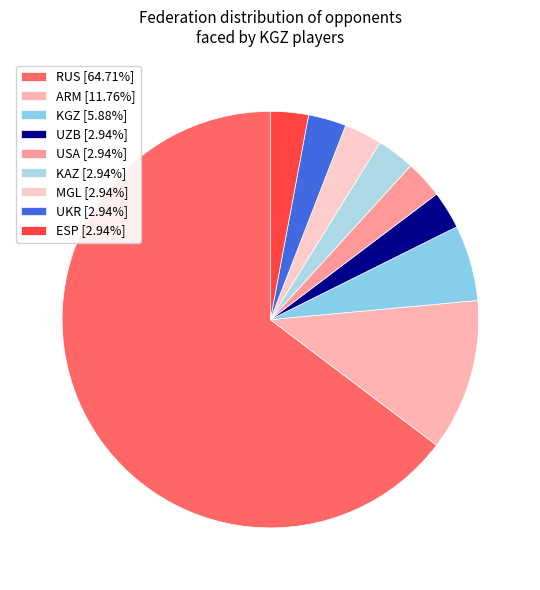

The KAZ slice represents 3% of the pie. True or false?

True